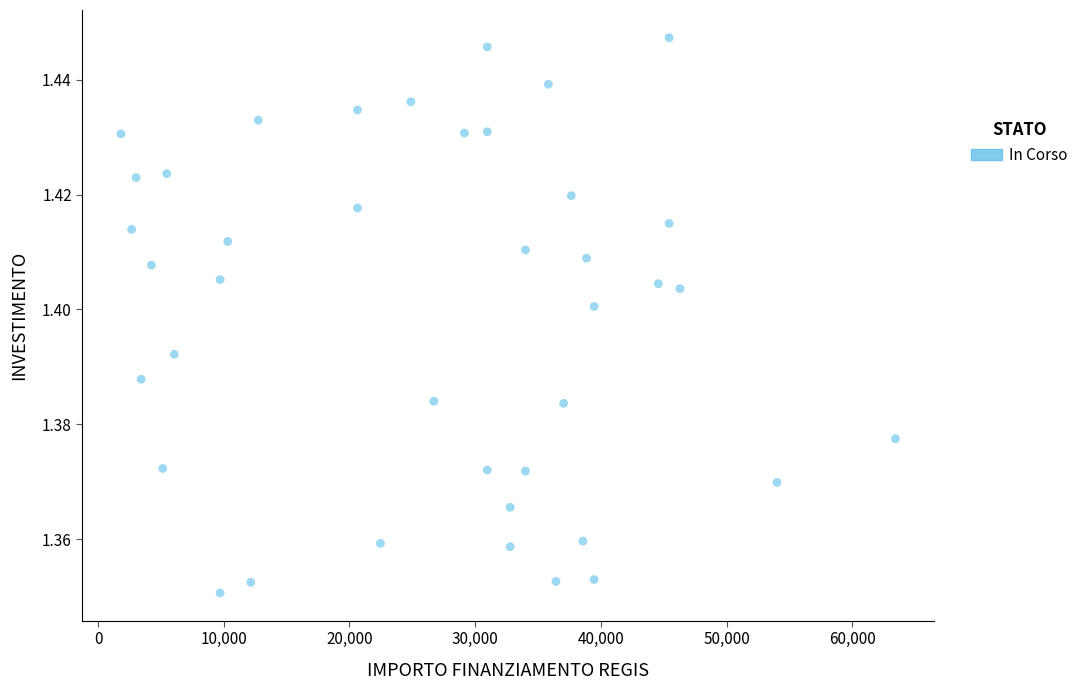

What is the range of X values (max minus min)?

61597.0